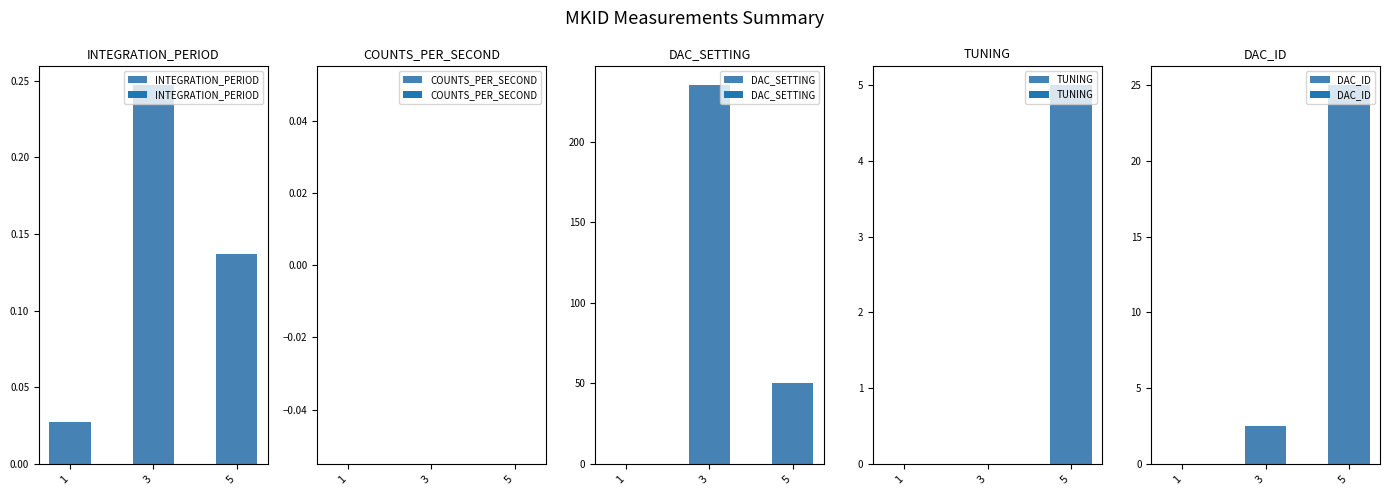

Which series has the widest spread of values?

DAC_SETTING